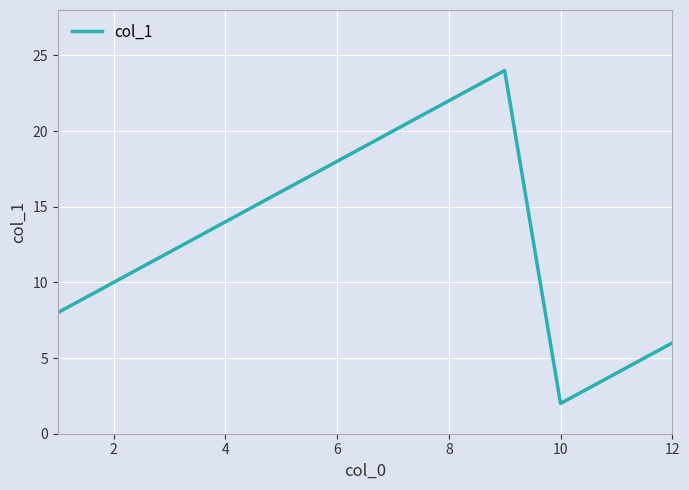

What is the difference between the maximum and minimum values?

22